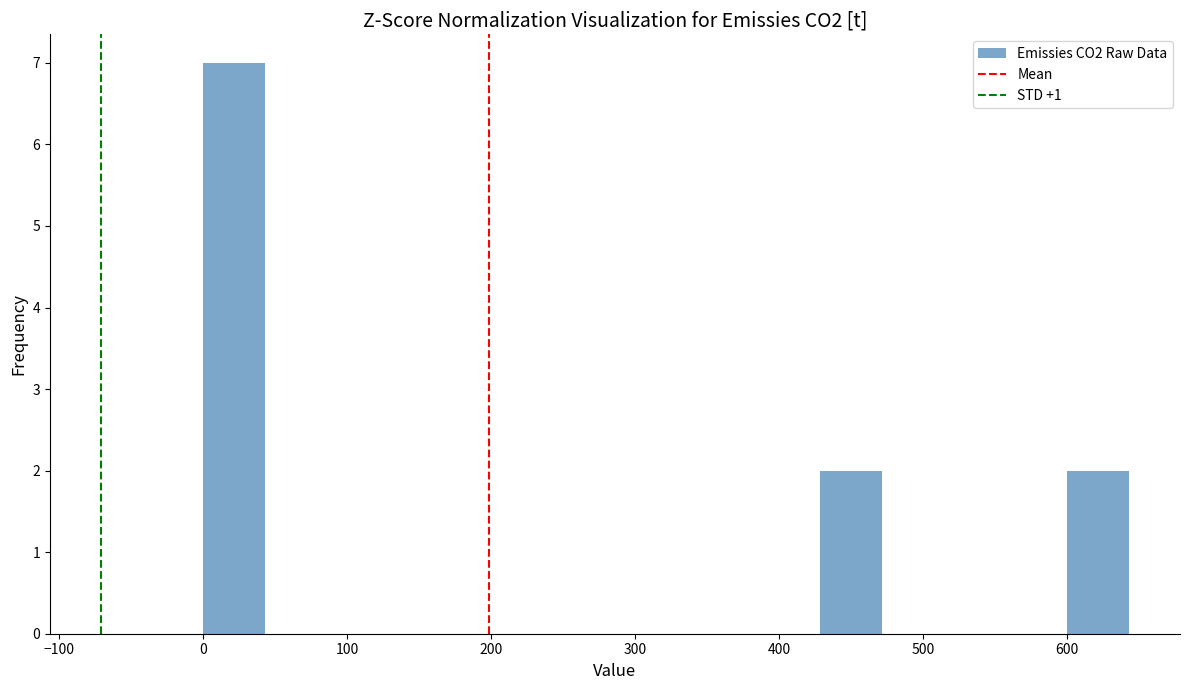

Which range on the x-axis has the tallest bar?

0 to 40